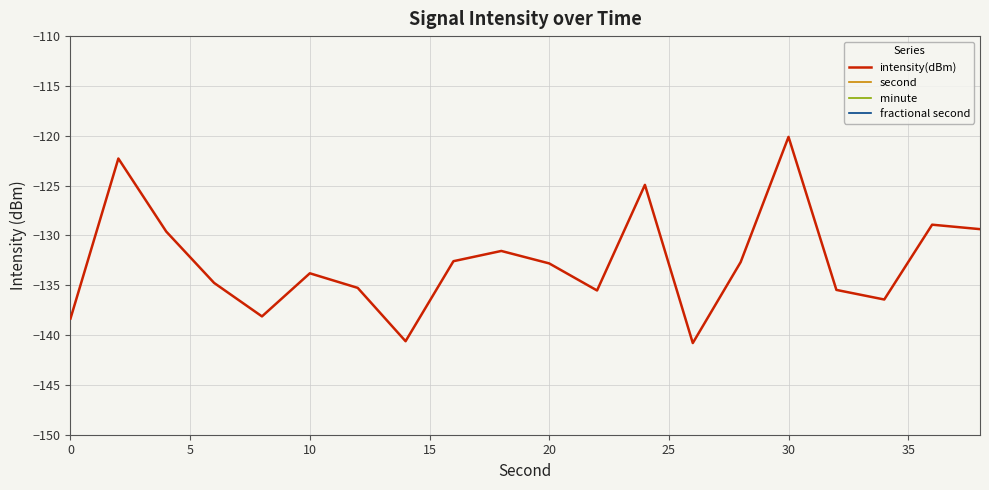

True or false: minute has more than 0 points higher than both neighbors.

False